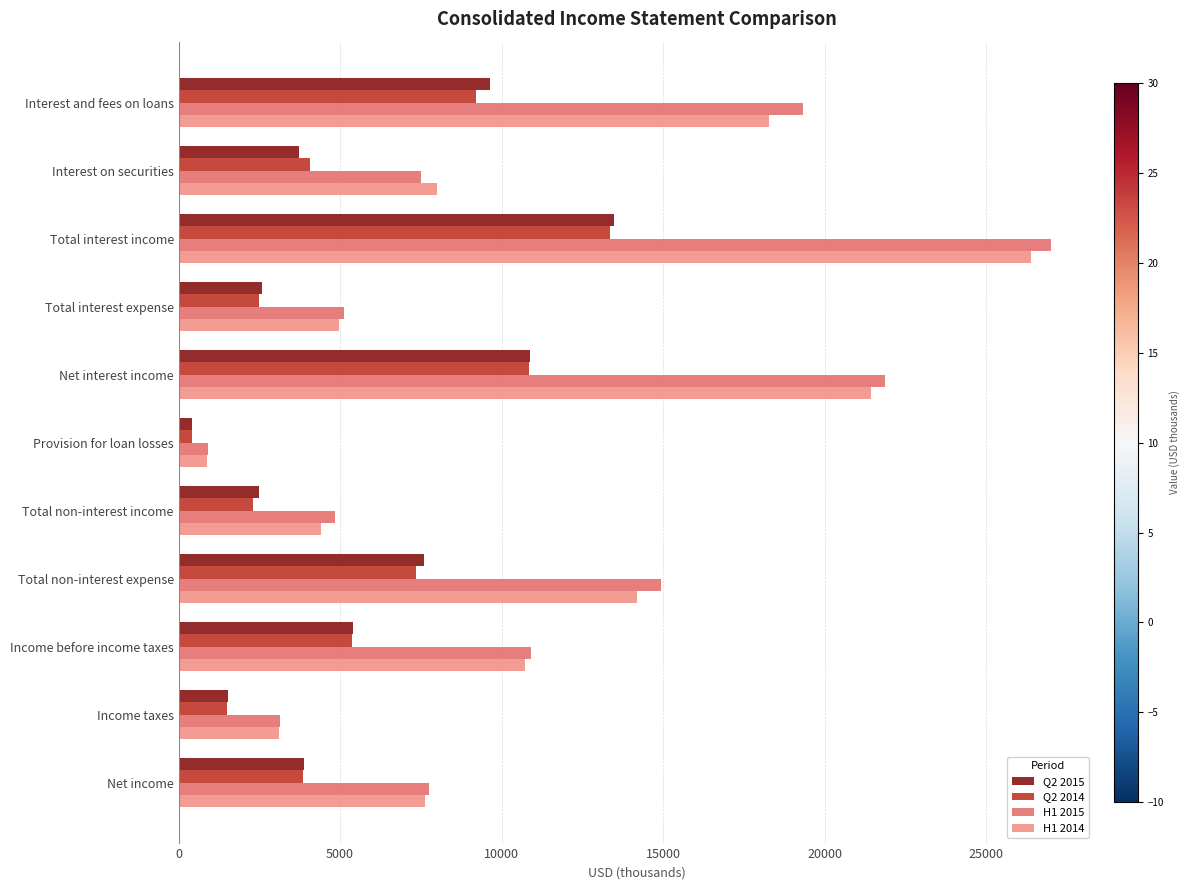

True or false: H1 2015 has a value of 10900 at Income before income taxes.

True